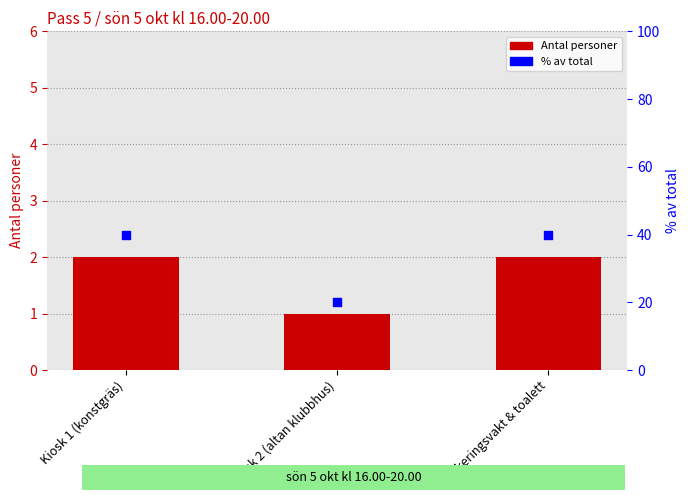

At which category is the sum across all series the highest?

Kiosk 1 (konstgräs)